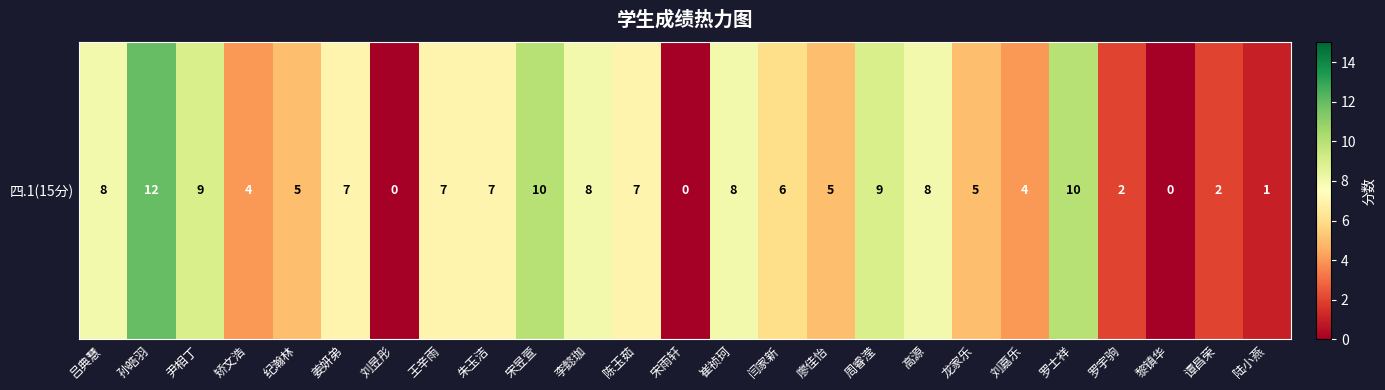

At which label is the value closest to 6?

闫家新